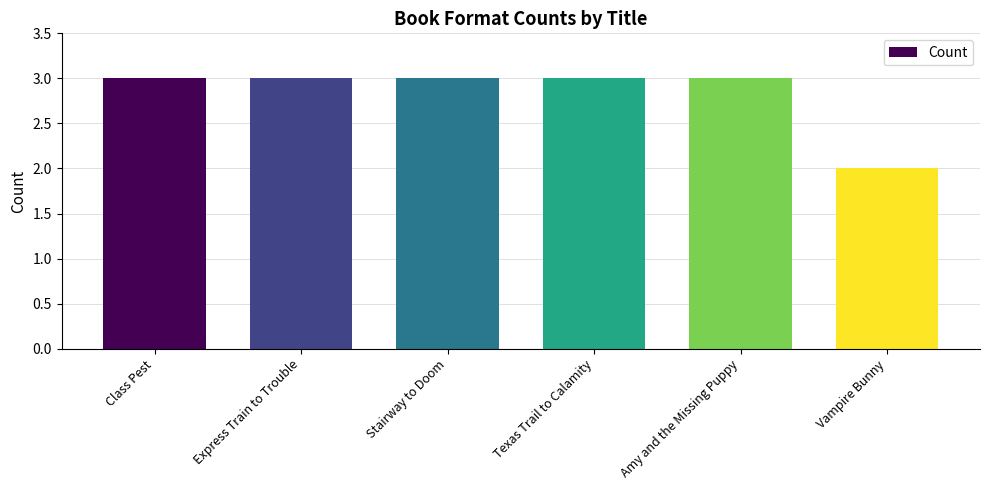

Approximately how many times larger is the value at Express Train to Trouble compared to Texas Trail to Calamity?

1.0